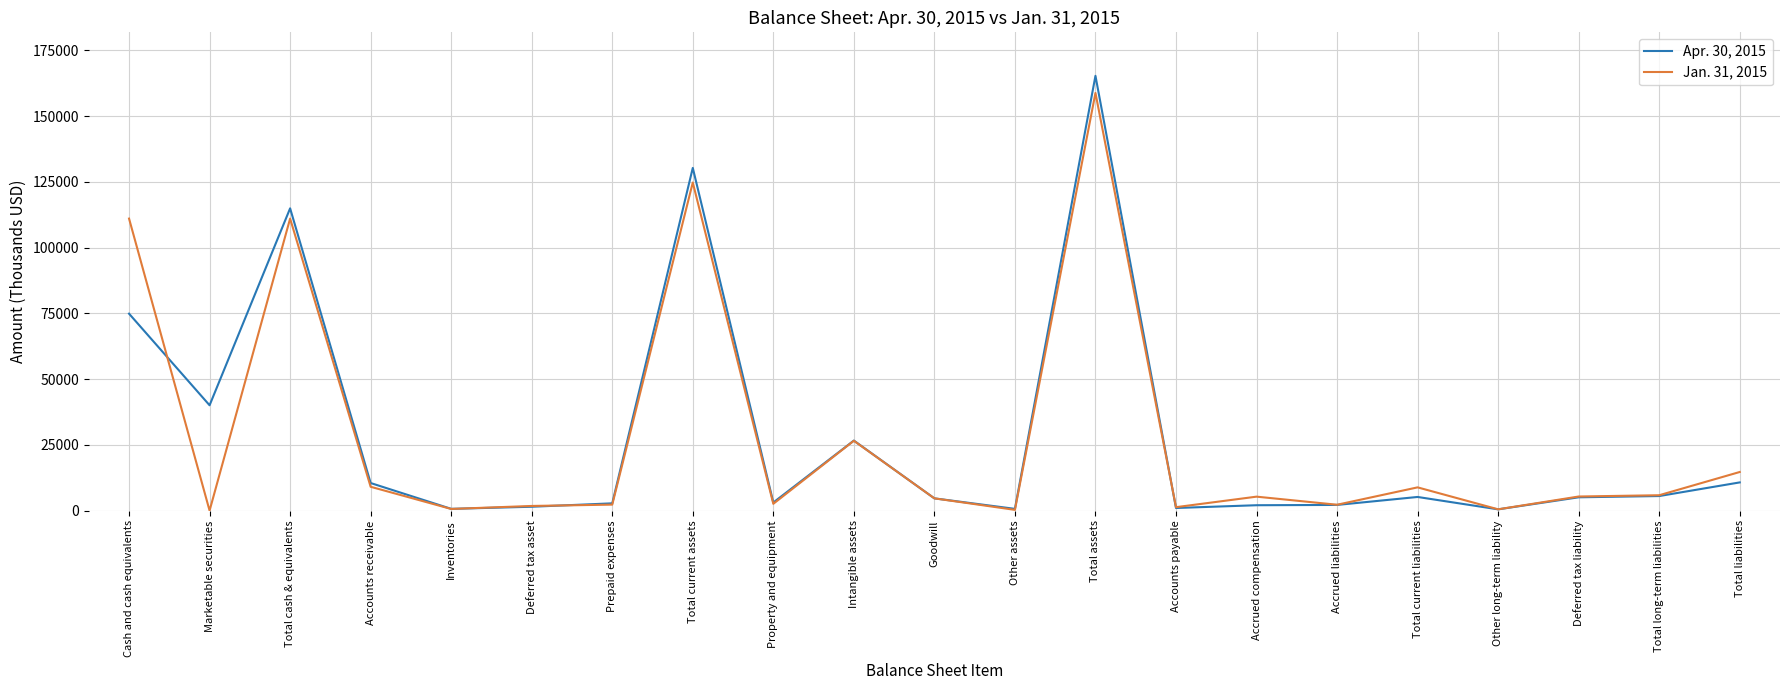

Where do Apr. 30, 2015 and Jan. 31, 2015 first cross each other?

Cash and cash equivalents and Marketable securities